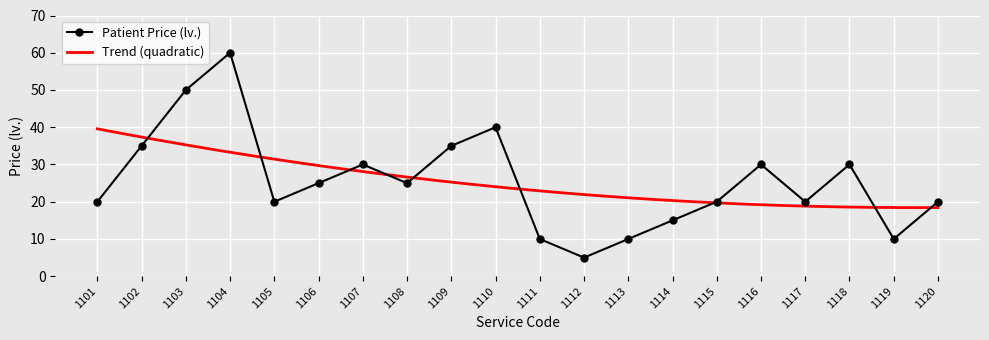

Count the number of categories in the chart.

20